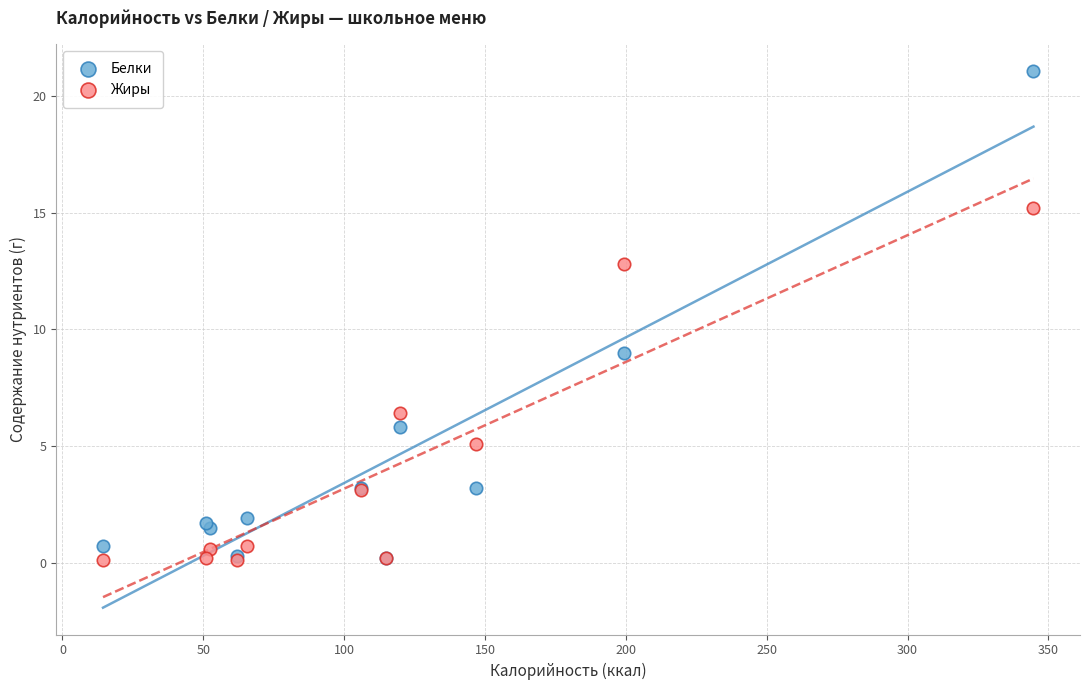

In the Белки series, what Y value is closest to 10?

9.0